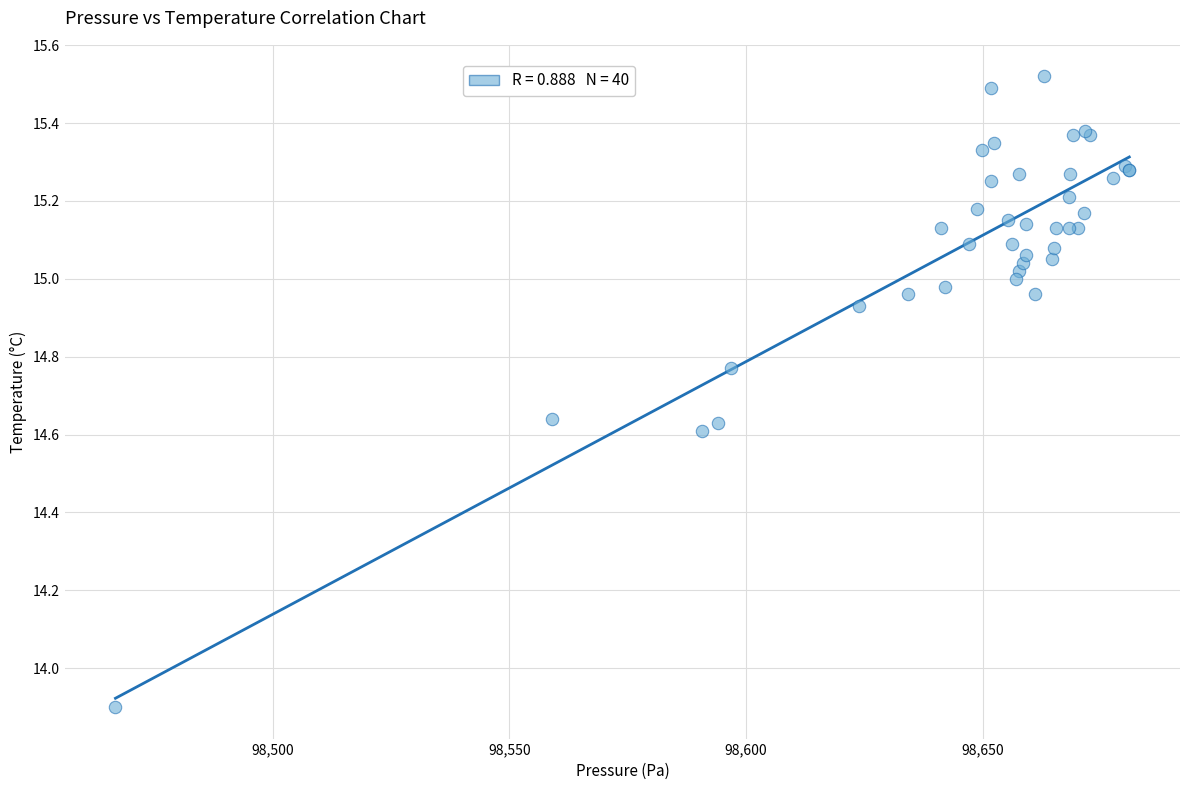

What Y value in the scatter plot is closest to 14?

13.9